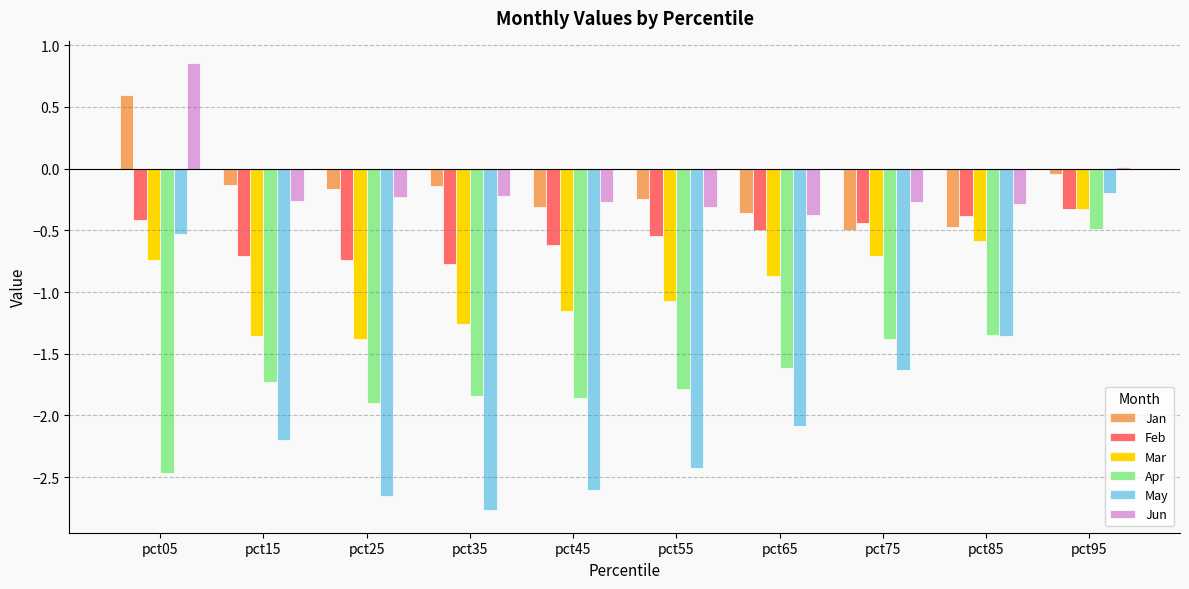

True or false: Jan has a value of -0.2 at pct65.

False